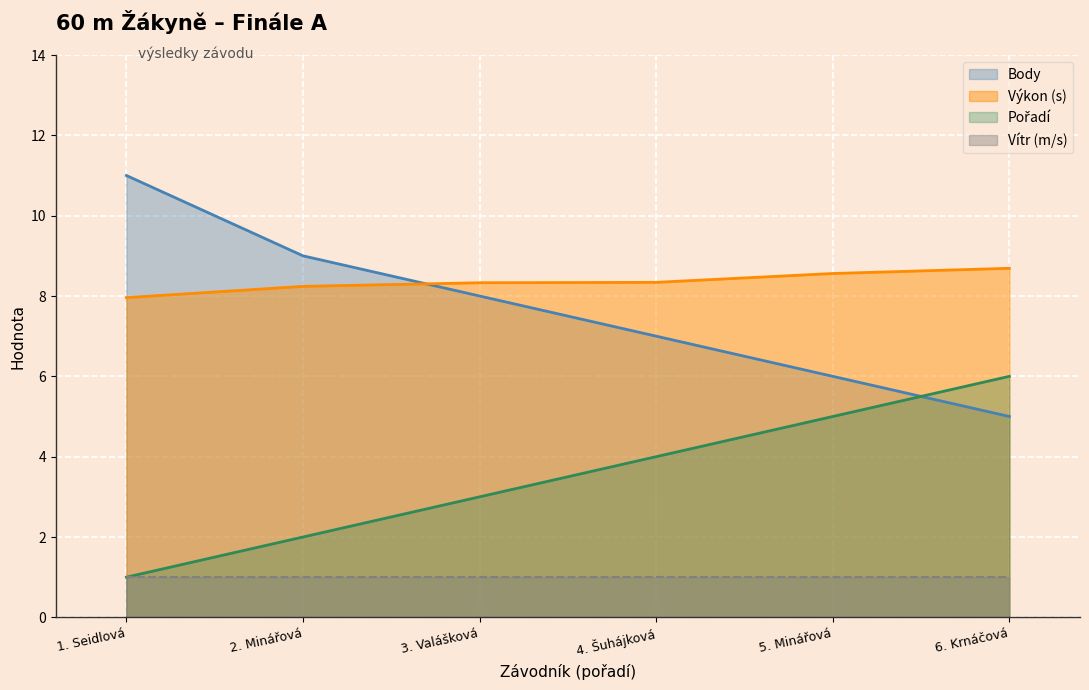

What is the sum of all Body values?

46.0